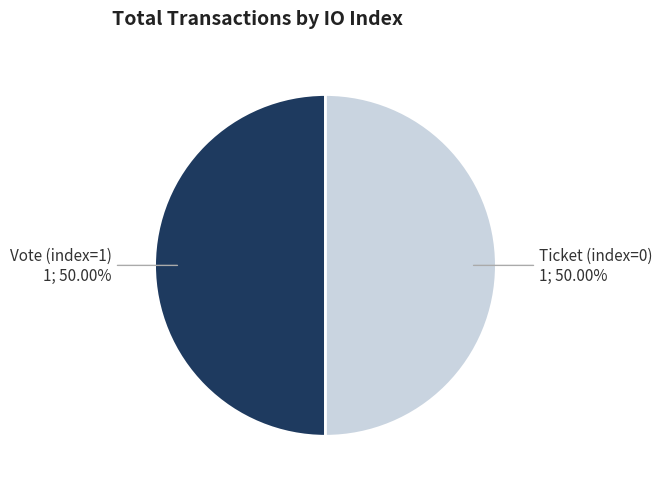

To the nearest percent, what is the average slice percentage?

50%